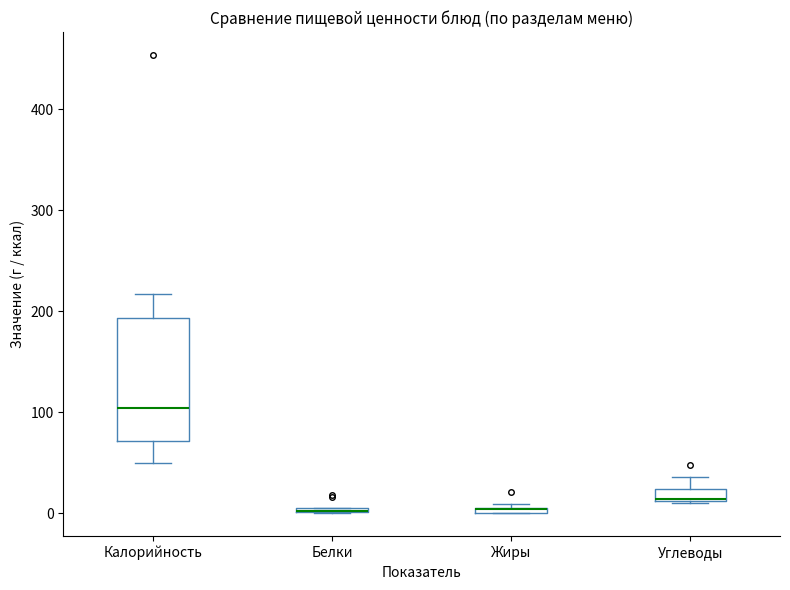

Which box is the tallest, from its lower edge to its upper edge?

Калорийность